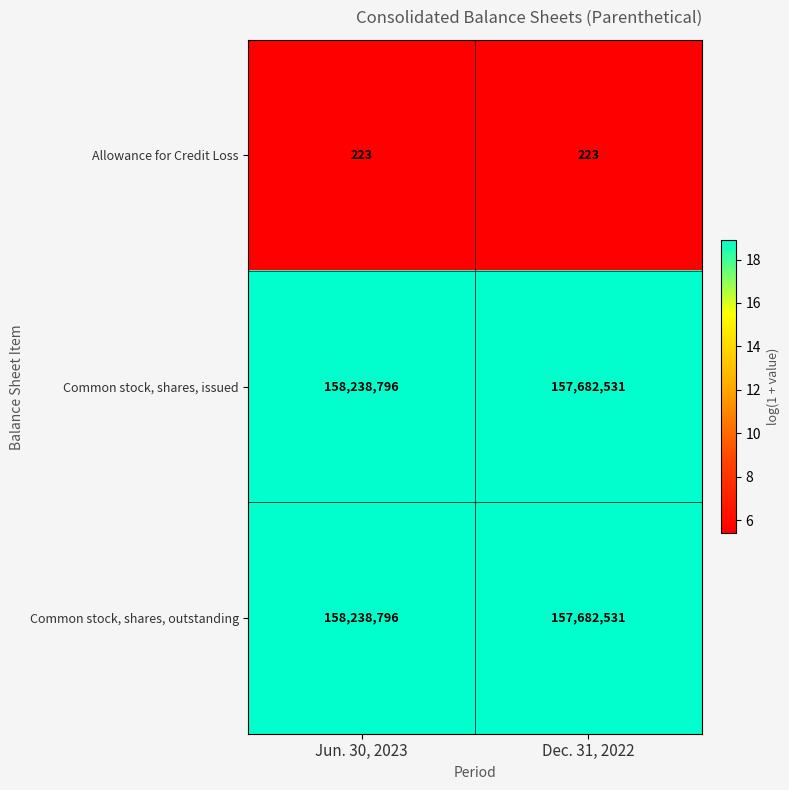

What is the average value of the Common stock, shares, issued series?

157960664